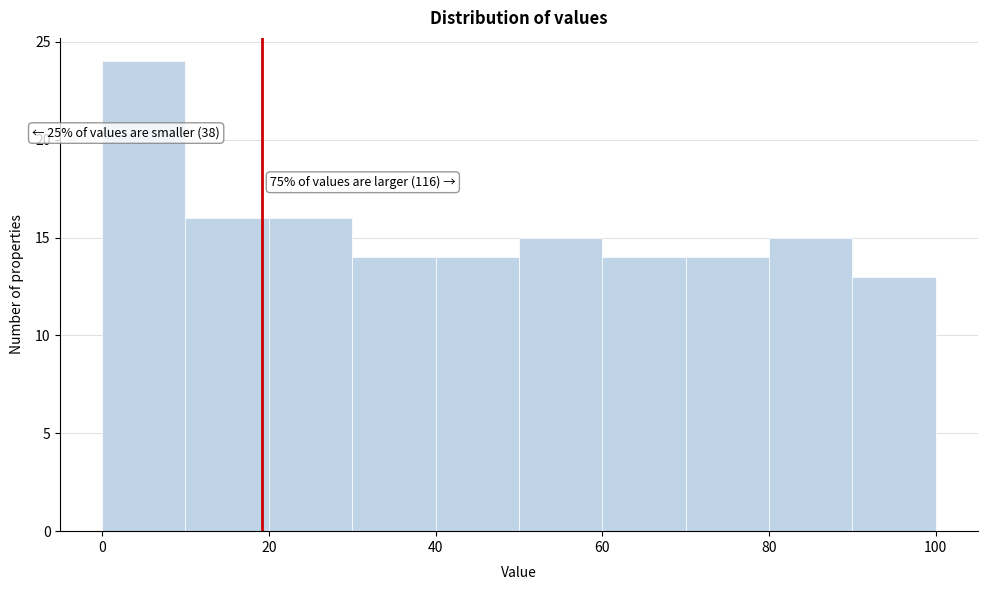

Over which range of the x-axis is the bar tallest?

0 to 10